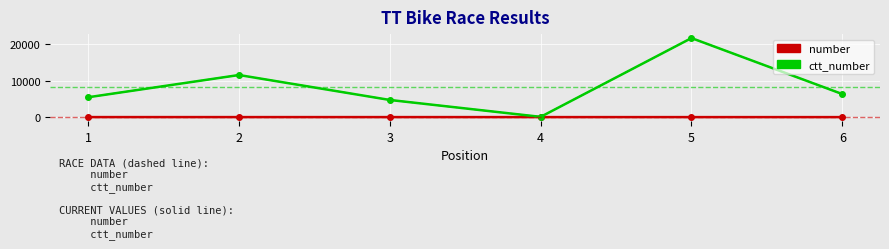

What are all the series names shown in the legend?

number, ctt_number